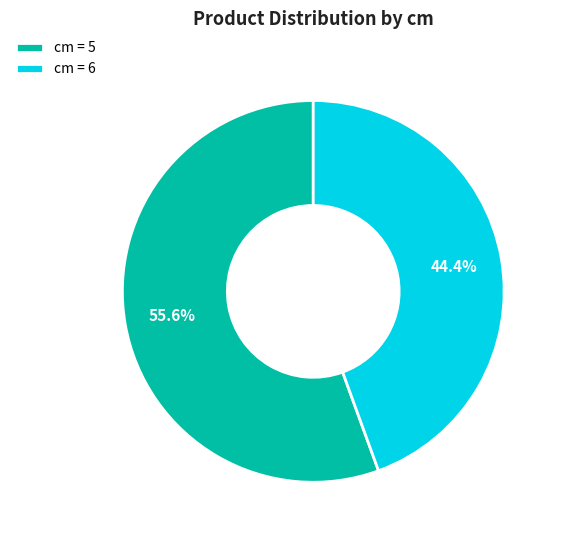

Does any single category account for the majority?

Yes